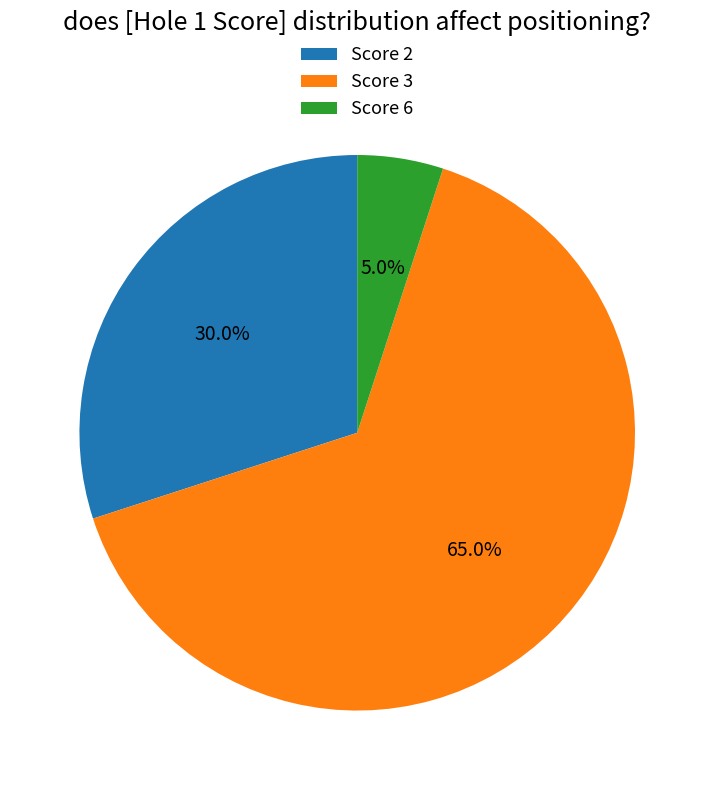

Which slice is the smallest?

Score 6